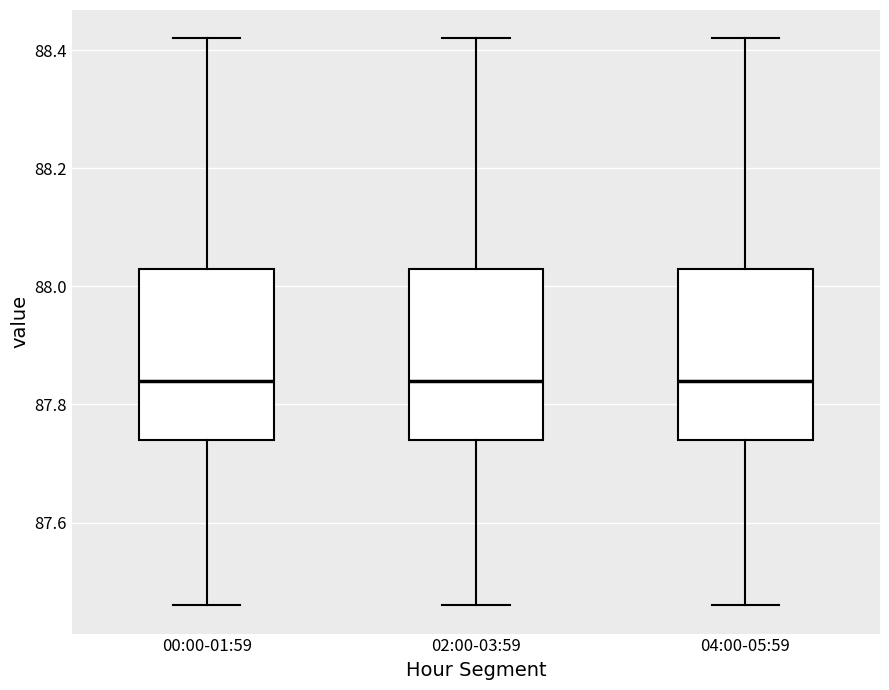

Where does the upper whisker of the box for 04:00-05:59 end on the y-axis? The values are not printed on the chart, so give them approximately, as read against the axis.

88.42